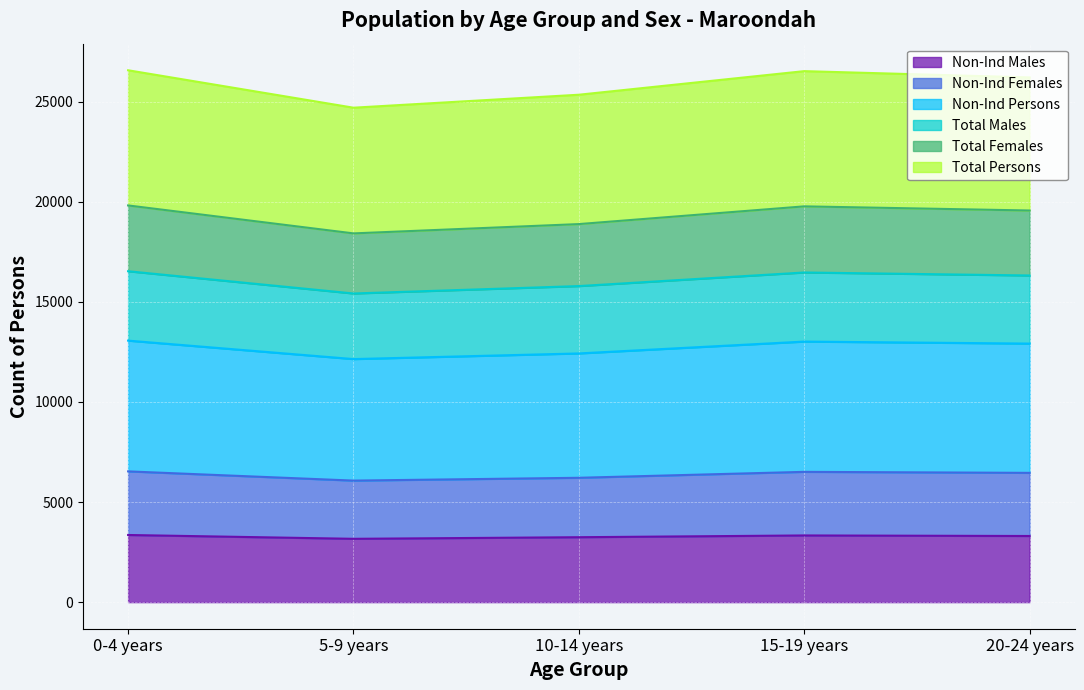

True or false: Total Females and Non-Ind Females intersect in this chart.

False